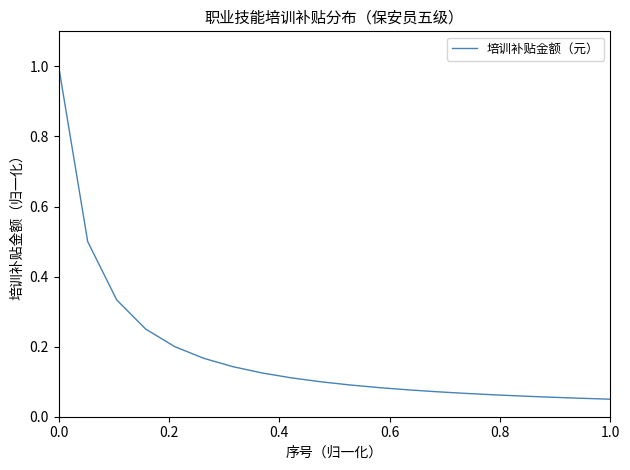

What is the greatest value displayed?

1.0